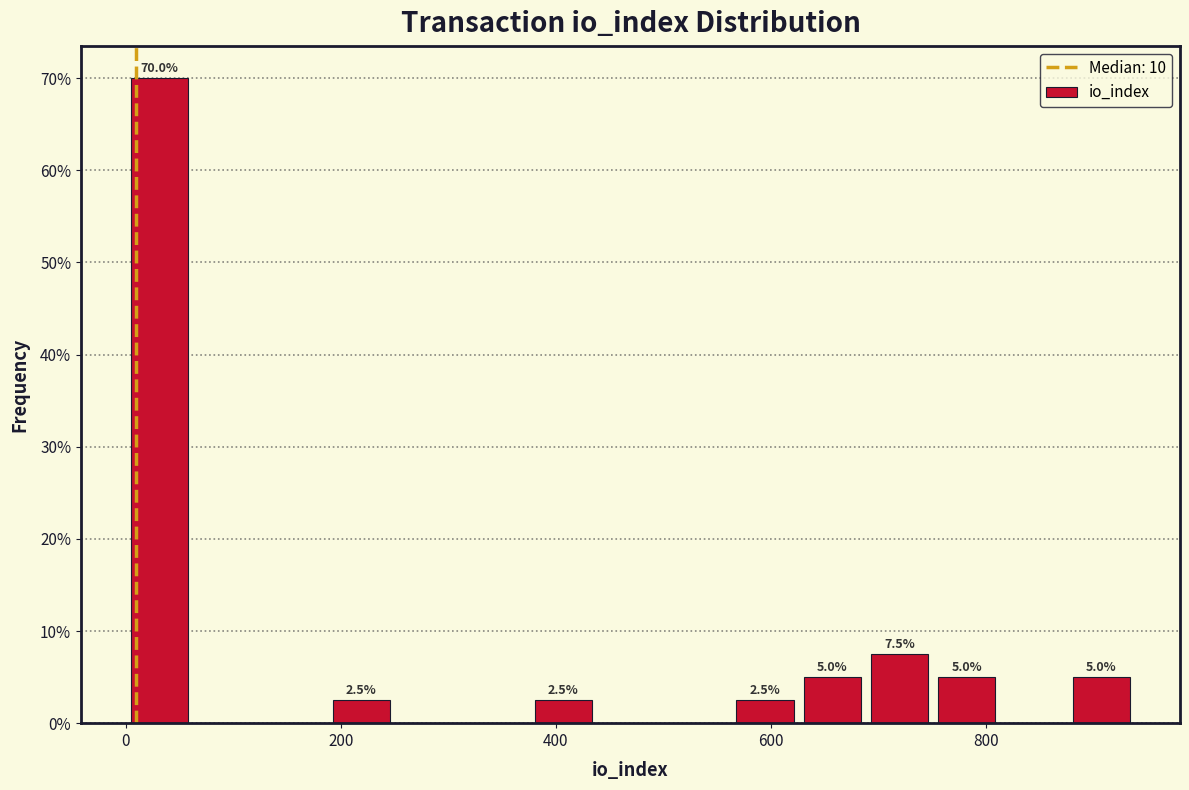

Around what value on the x-axis is the tallest bar? Give the approximate position of its centre, as read against the axis.

40